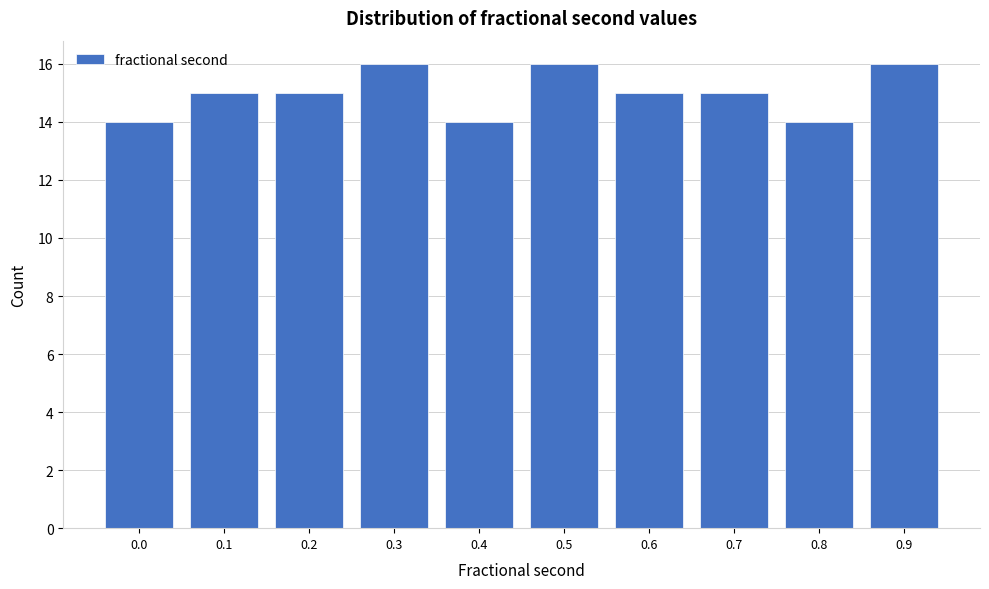

Reading left to right, extract all data points from this chart.

0.0=14	0.1=15	0.2=15	0.3=16	0.4=14	0.5=16	0.6=15	0.7=15	0.8=14	0.9=16